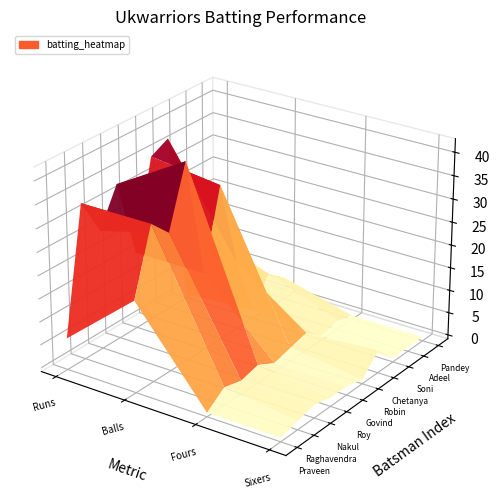

What is the lowest value of the Roy Sumit series?

1